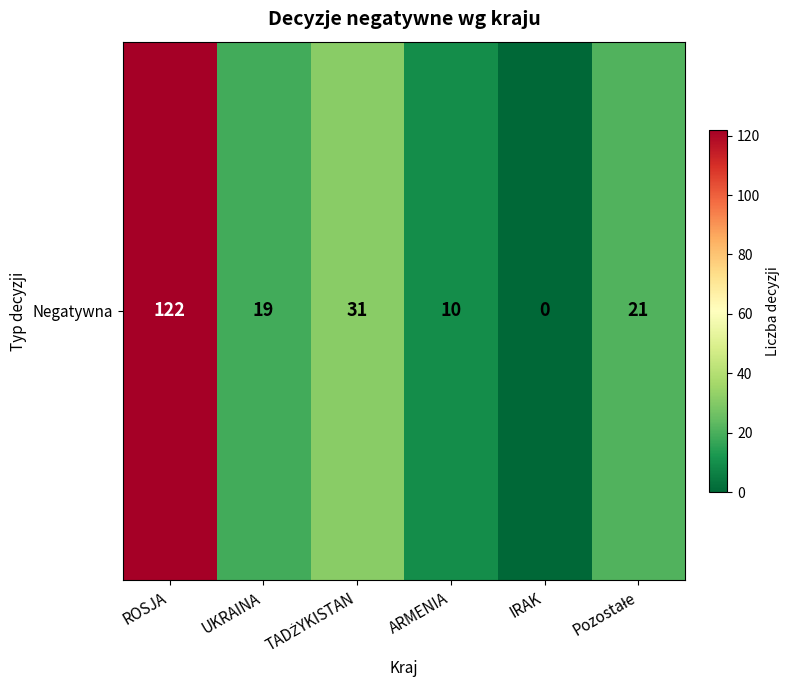

Reading left to right, transcribe all the data shown in this chart.

122	19	31	10	0	21